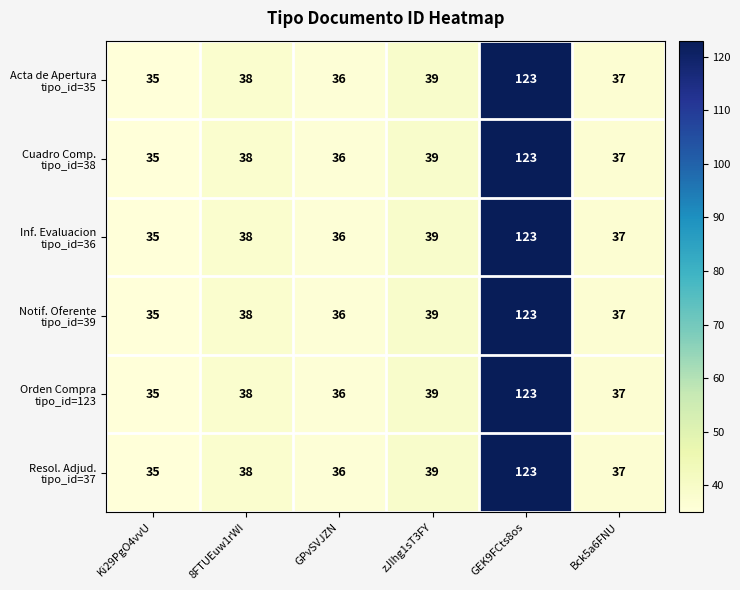

At which category is the sum across all series the highest?

GEK9FCts8os